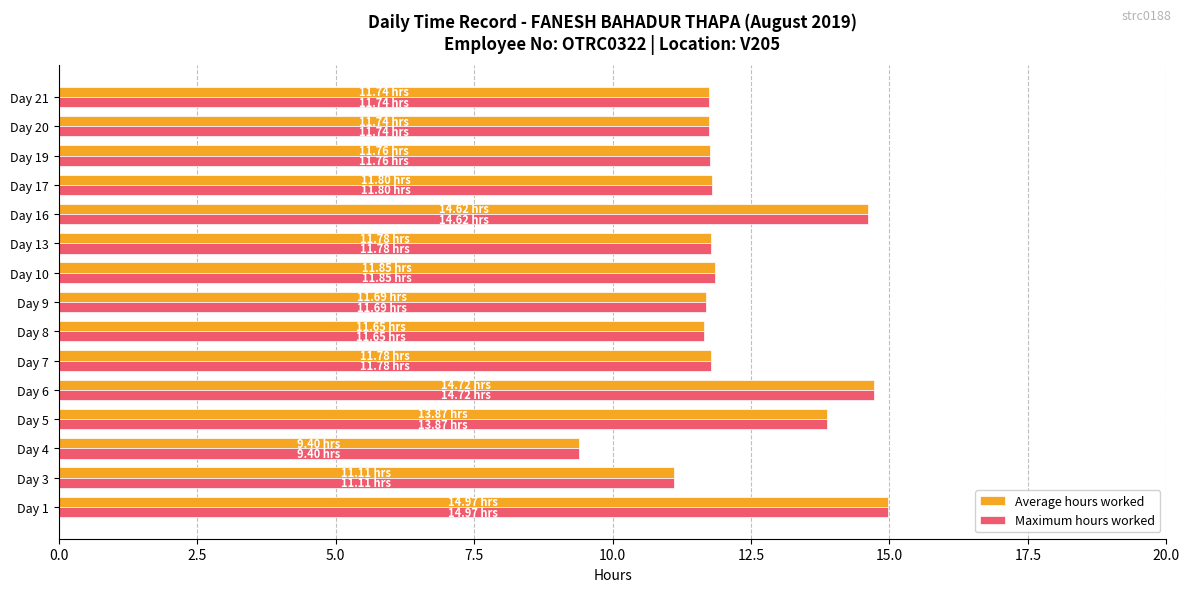

What is the total value across all series at Day 1?

29.9